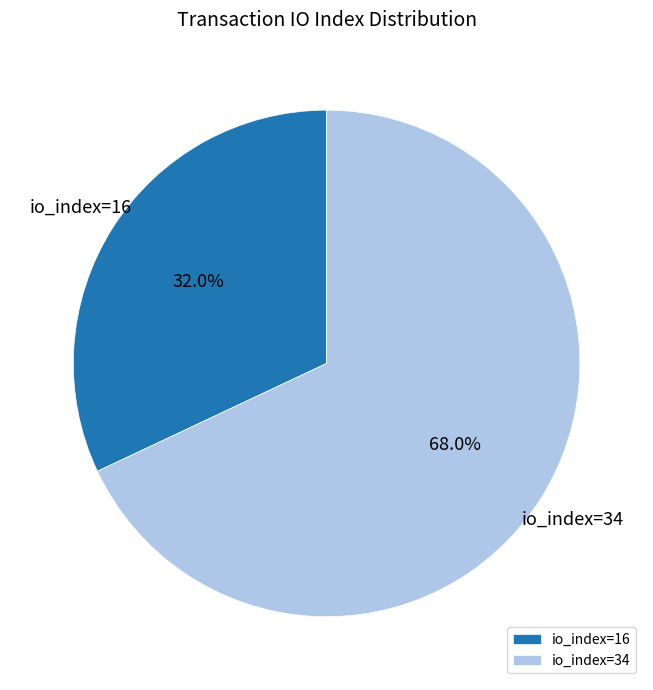

Is there a majority slice in this chart?

Yes